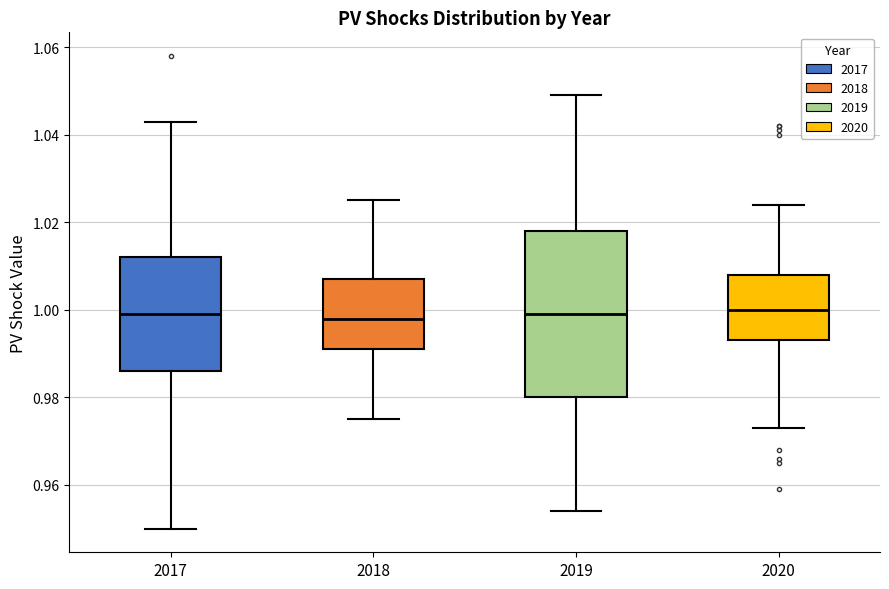

Reading left to right, read every box against the y-axis: the position of its median line, the range the box covers, and the ends of its whiskers. The values are not printed on the chart, so give them approximately, as read against the axis.

2017: median 1.000, box 0.986 to 1.012, whiskers 0.950 to 1.044
2018: median 0.998, box 0.992 to 1.008, whiskers 0.976 to 1.026
2019: median 1.000, box 0.980 to 1.018, whiskers 0.954 to 1.050
2020: median 1.000, box 0.994 to 1.008, whiskers 0.974 to 1.024